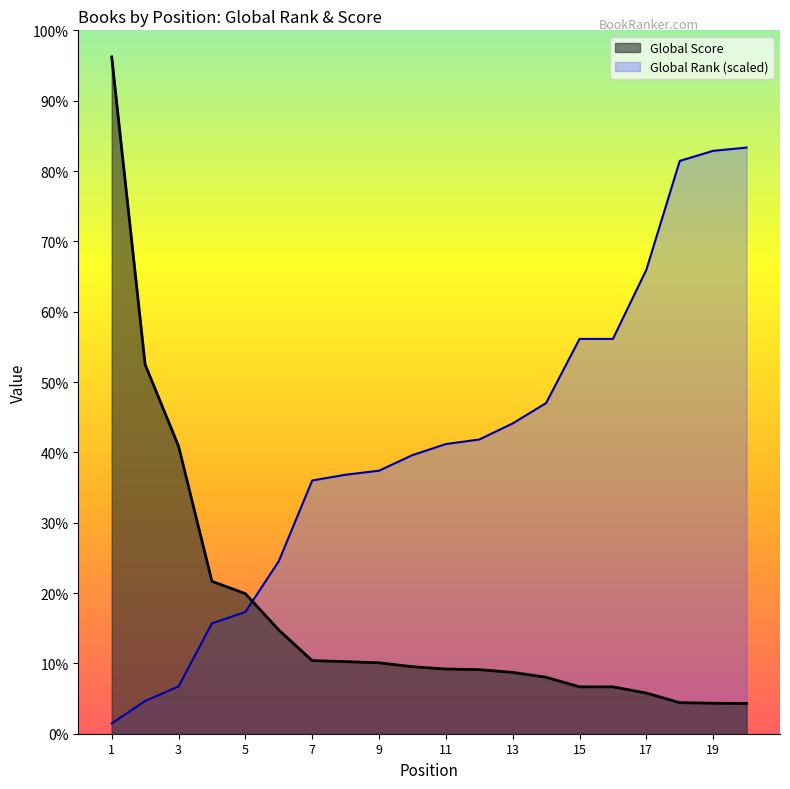

Reading left to right, transcribe all the data shown in this chart.

Global Rank: 52.8	167.3	242.0	565.0	622.9	882.9	1296.0	1325.6	1346.2	1426.0	1482.6	1505.8	1588.2	1692.4	2020.6	2020.6	2374.5	2931.8	2983.3	3000.0
Global Score: 3464.0	1890.0	1472.0	780.0	717.0	531.0	374.0	369.0	363.0	343.0	331.0	328.0	314.0	289.0	240.0	240.0	208.0	159.0	156.0	155.0